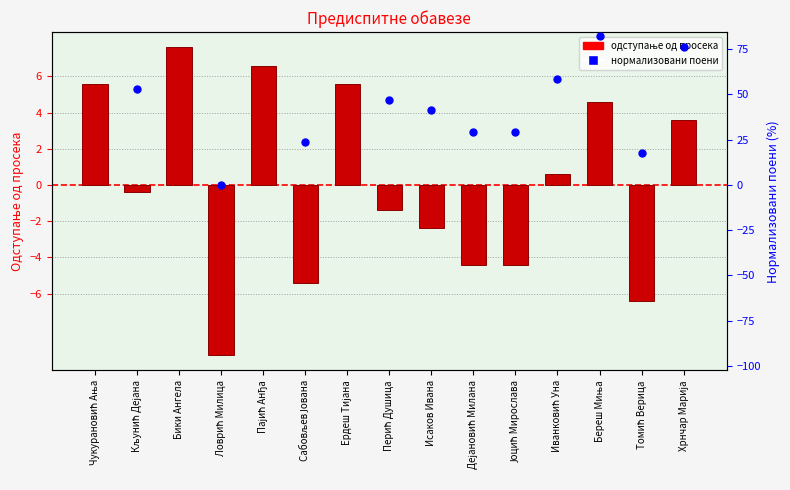

Is the value of % поена at Исаков Ивана greater than the value of предисп. at Кљунић Дејана?

Yes